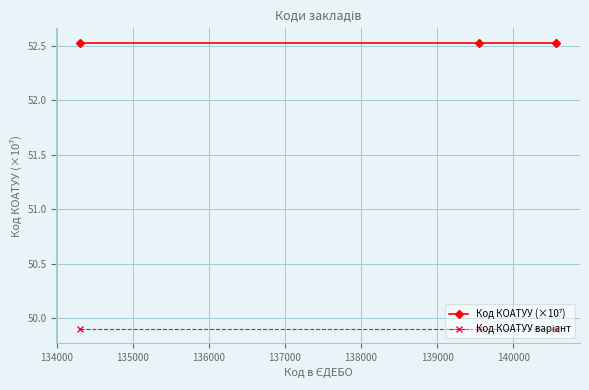

At how many categories does at least one series exceed 52?

3